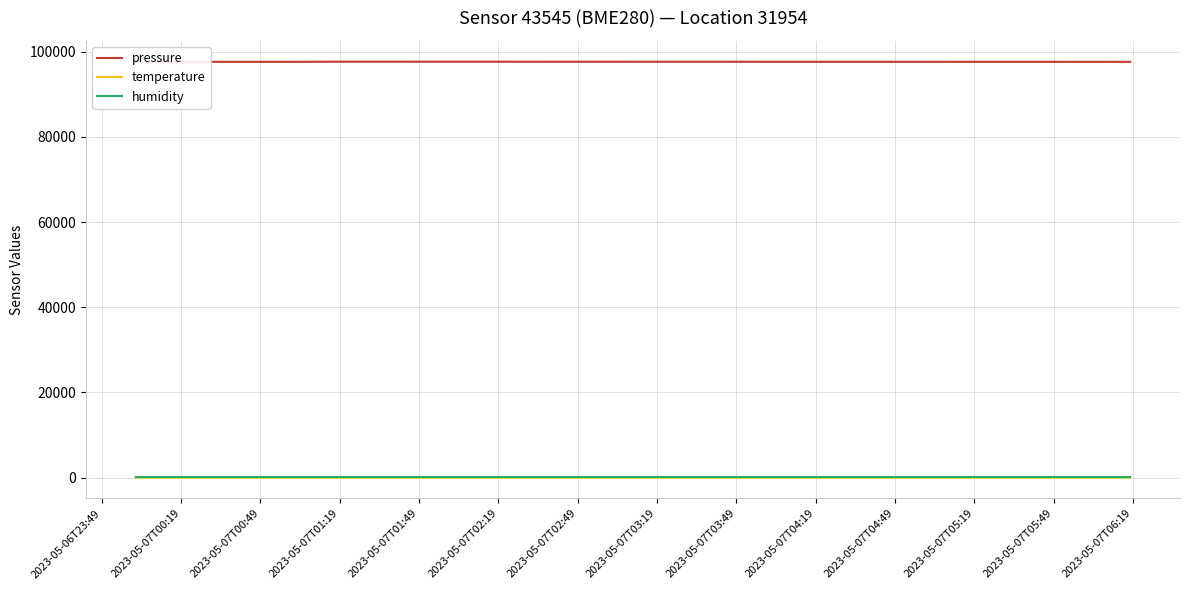

What is the minimum value for pressure?

97649.0